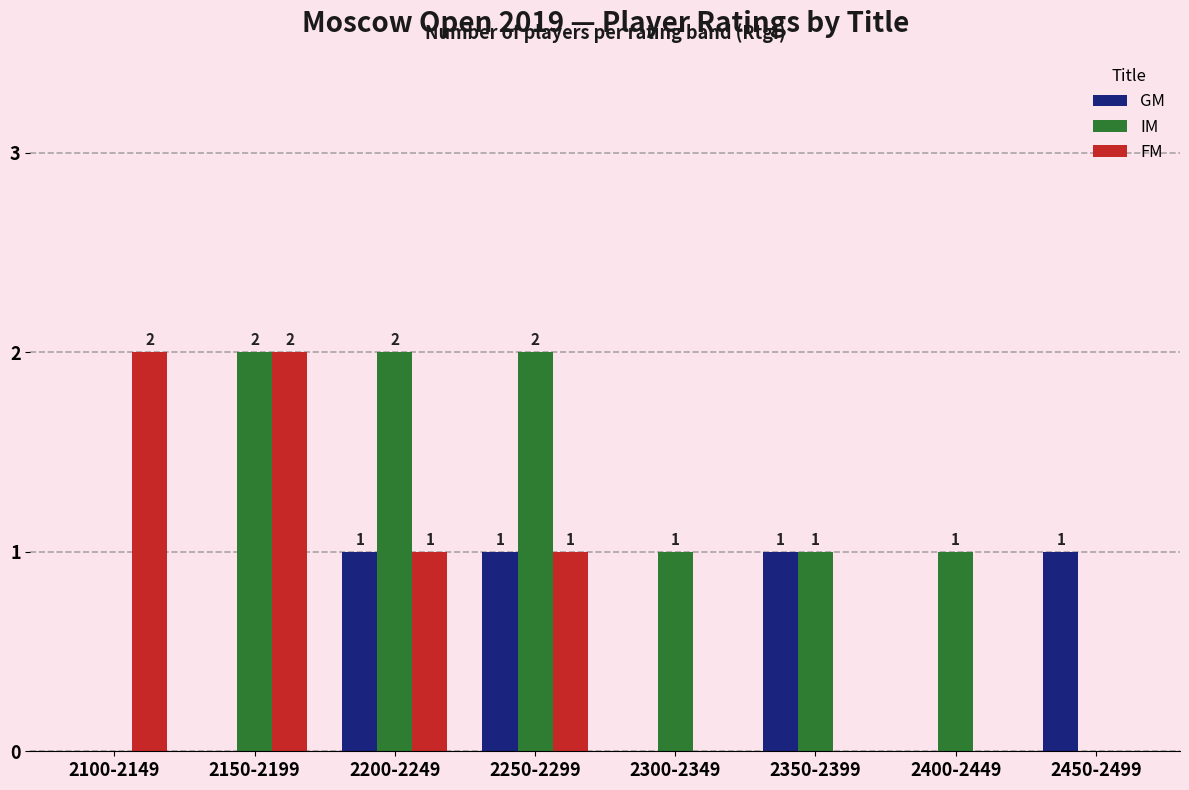

What is the average value of the FM series?

1